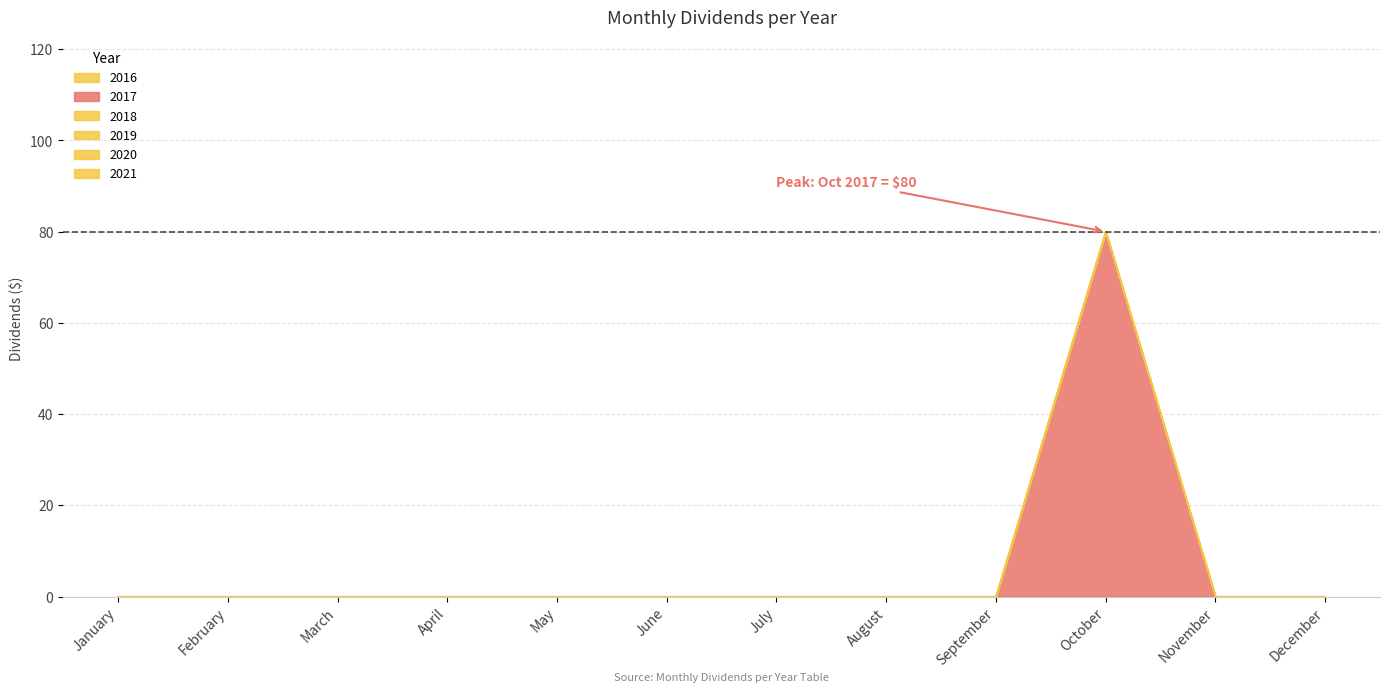

At which category is the sum across all series the highest?

October